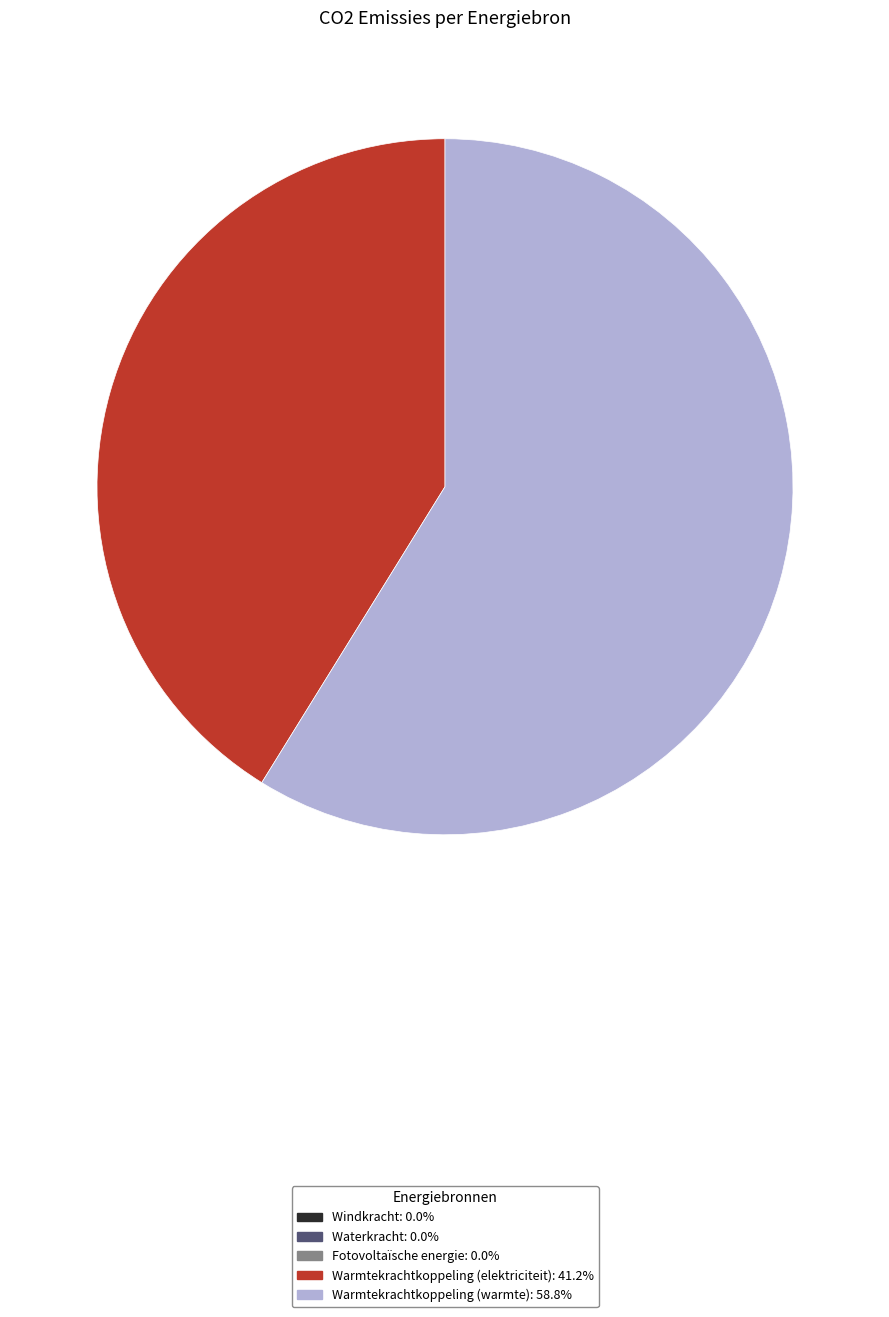

Is there any slice that represents more than half of the pie?

Yes